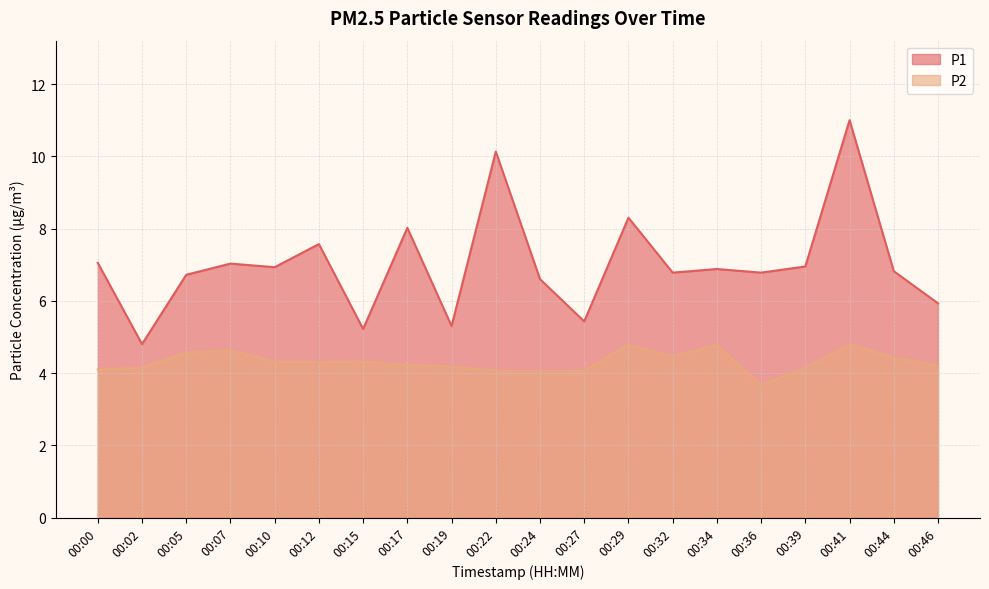

True or false: P1 and P2 intersect in this chart.

False